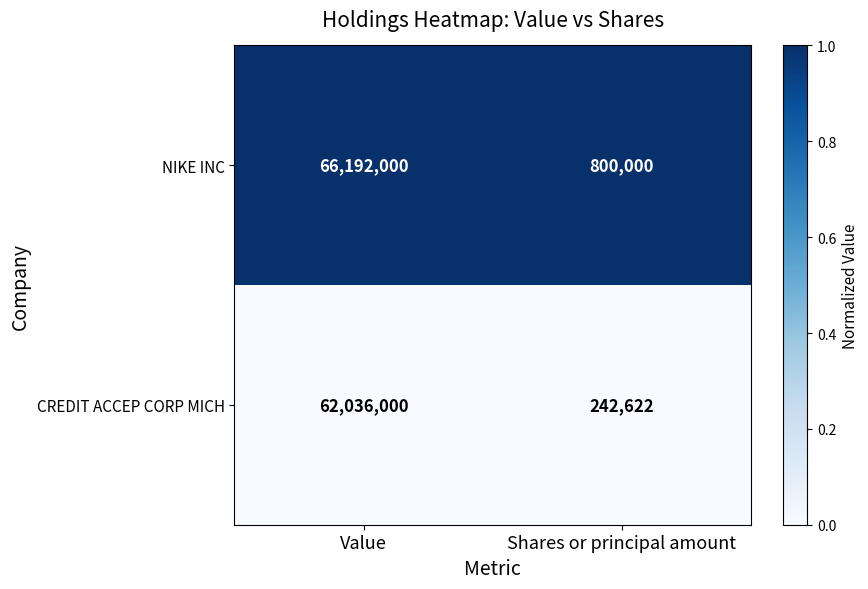

Rank the series at Shares or principal amount from highest to lowest value.

NIKE INC, CREDIT ACCEP CORP MICH